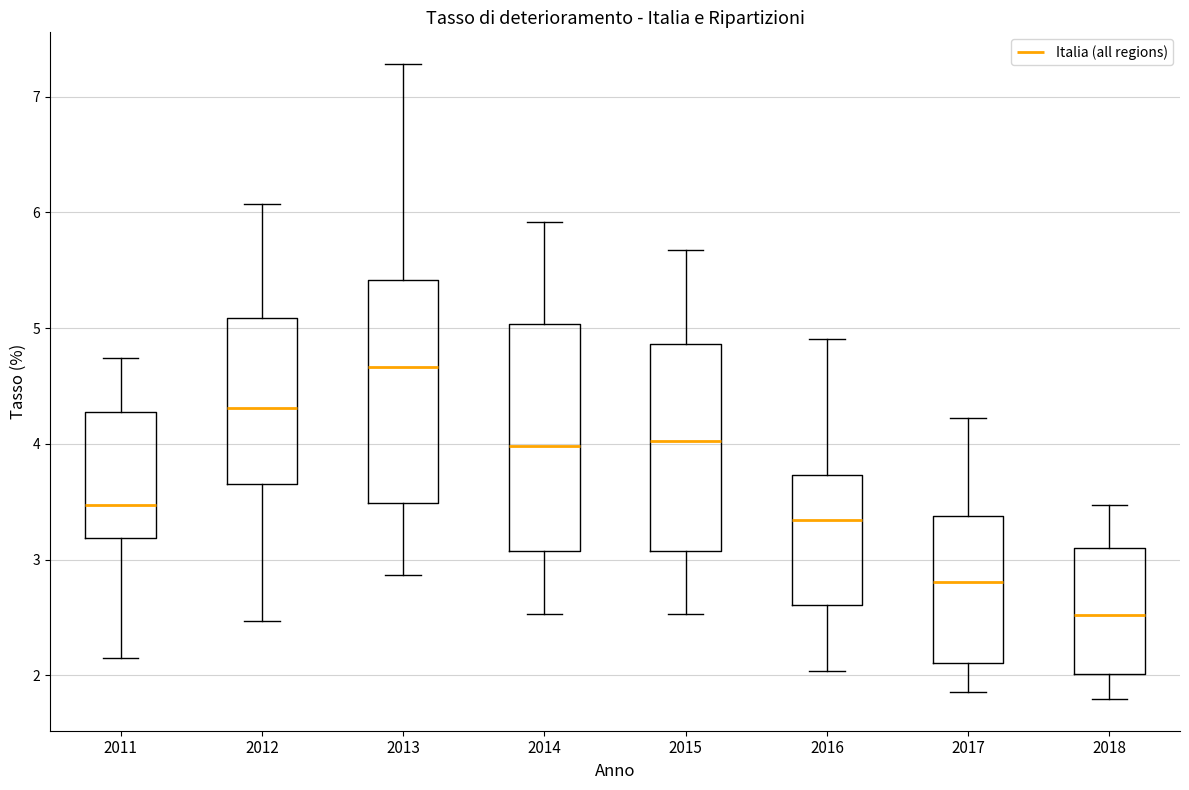

Reading left to right, read every box against the y-axis: the position of its median line, the range the box covers, and the ends of its whiskers. The values are not printed on the chart, so give them approximately, as read against the axis.

2011: median 3.5, box 3.2 to 4.3, whiskers 2.2 to 4.7
2012: median 4.3, box 3.7 to 5.1, whiskers 2.5 to 6.1
2013: median 4.7, box 3.5 to 5.4, whiskers 2.9 to 7.3
2014: median 4.0, box 3.1 to 5.0, whiskers 2.5 to 5.9
2015: median 4.0, box 3.1 to 4.9, whiskers 2.5 to 5.7
2016: median 3.3, box 2.6 to 3.7, whiskers 2.0 to 4.9
2017: median 2.8, box 2.1 to 3.4, whiskers 1.9 to 4.2
2018: median 2.5, box 2.0 to 3.1, whiskers 1.8 to 3.5